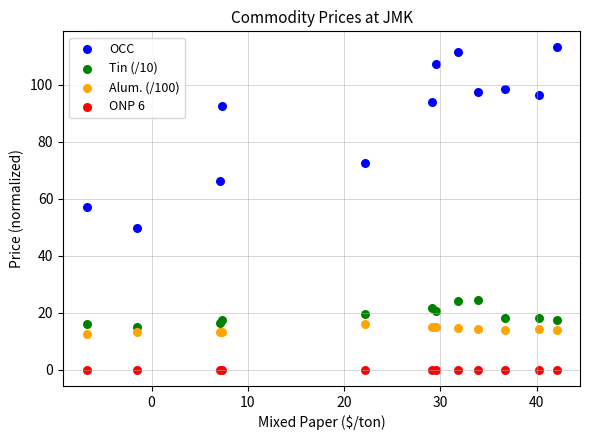

Which series reaches the minimum Y coordinate?

ONP 6